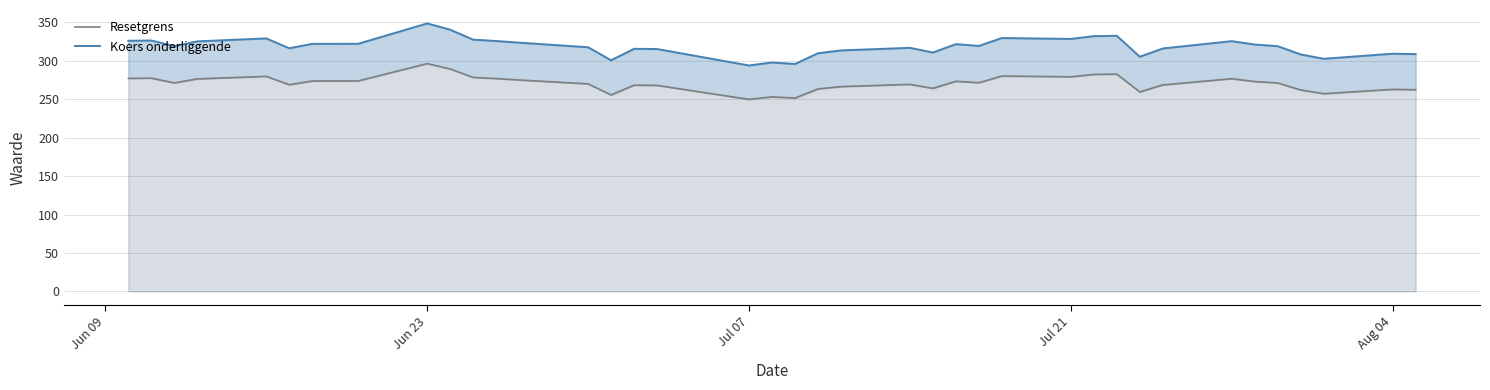

Reading right to left, list all the values displayed in this chart.

Resetgrens: 262.4	262.9	257.2	262.0	271.2	273.0	276.8	268.7	259.5	282.7	282.3	279.2	280.2	271.5	273.4	264.2	269.4	266.5	263.4	251.5	253.1	249.8	268.0	268.3	255.6	270.0	275.1	276.9	278.4	289.4	296.4	273.8	273.7	268.9	279.8	276.5	271.2	277.5	277.2
Koers onderliggende: 308.7	309.3	302.6	308.3	319.0	321.2	325.6	316.1	305.3	332.6	332.1	328.5	329.6	319.4	321.7	310.8	316.9	313.5	309.9	295.9	297.8	293.9	315.4	315.6	300.7	317.7	323.6	325.8	327.6	340.5	348.7	322.2	322.1	316.4	329.1	325.3	319.1	326.4	326.1